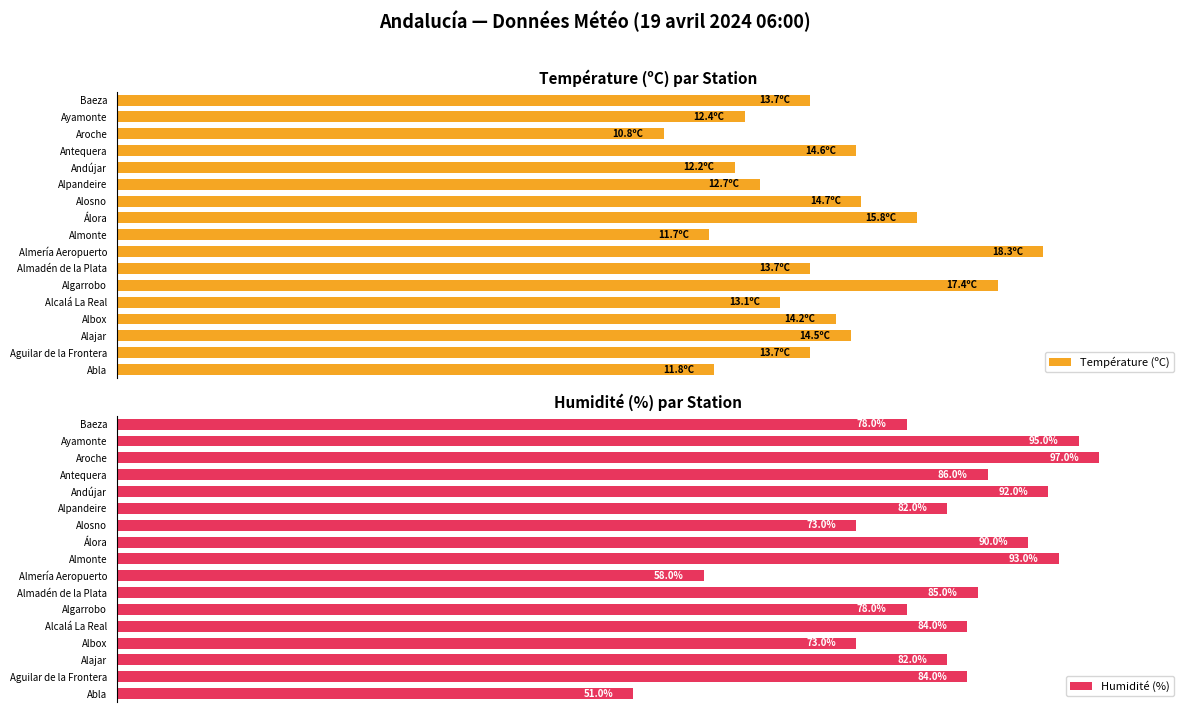

Rank the series by their average value, from lowest to highest.

Température (ºC), Humidité (%)